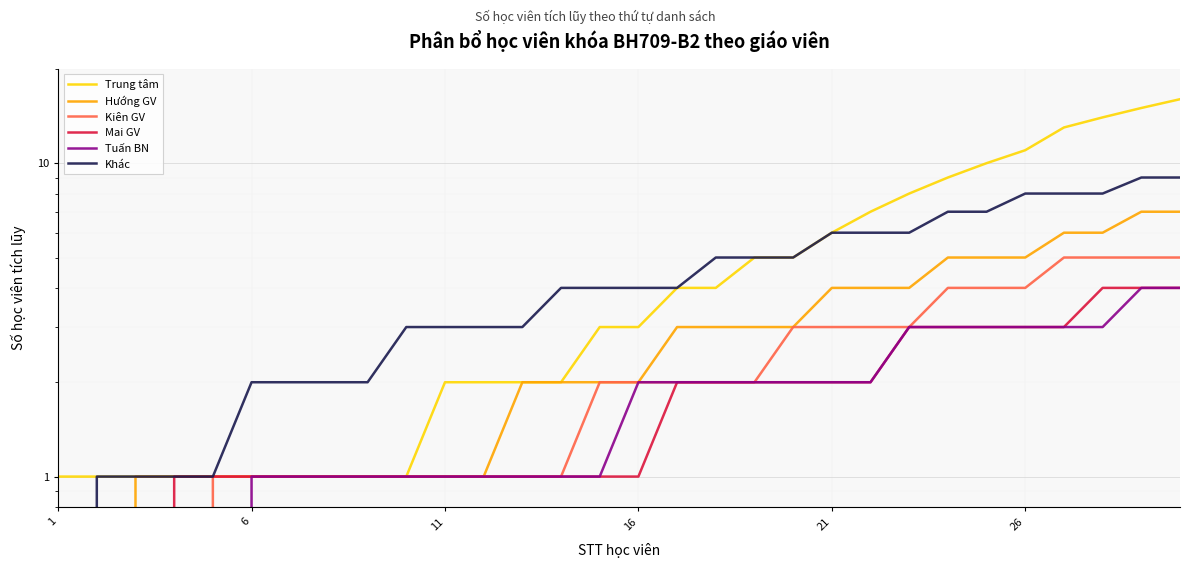

True or false: Trung tâm and Tuấn BN cross at least once.

False